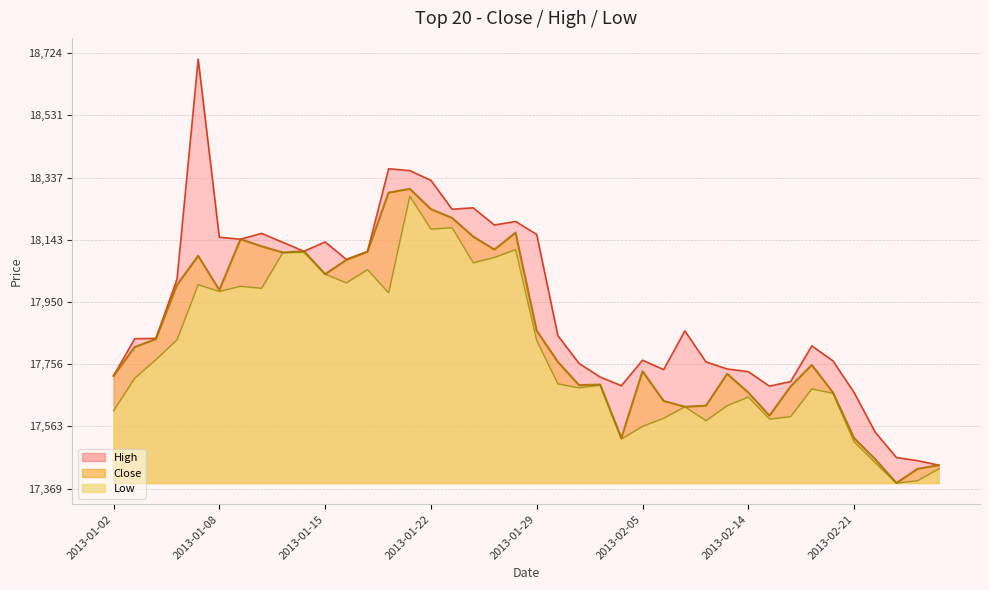

Is the value of Low at 2013-02-18 greater than the value of High at 2013-02-26?

Yes